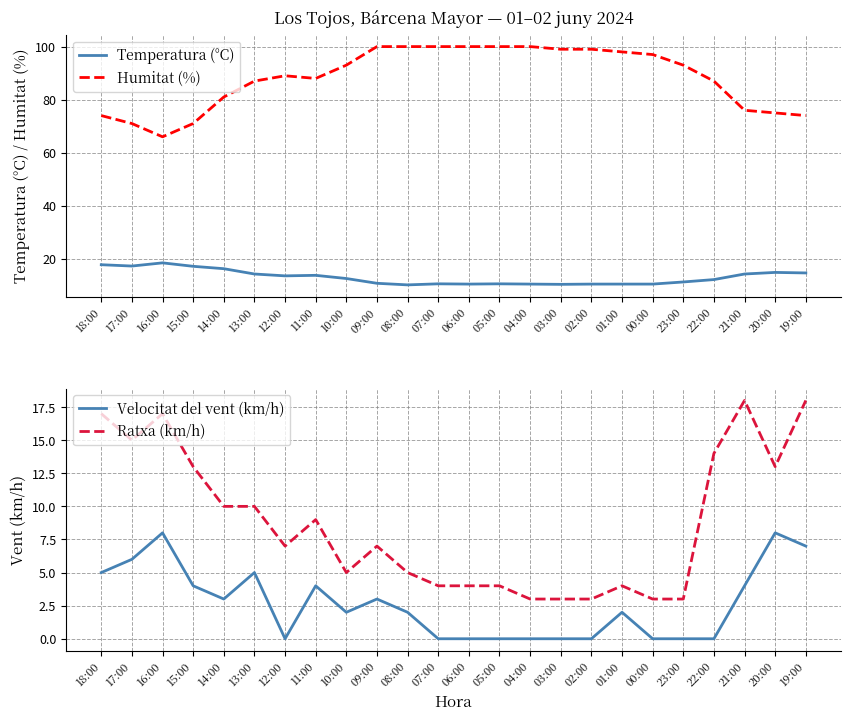

At which category is the sum across all series the highest?

09:00